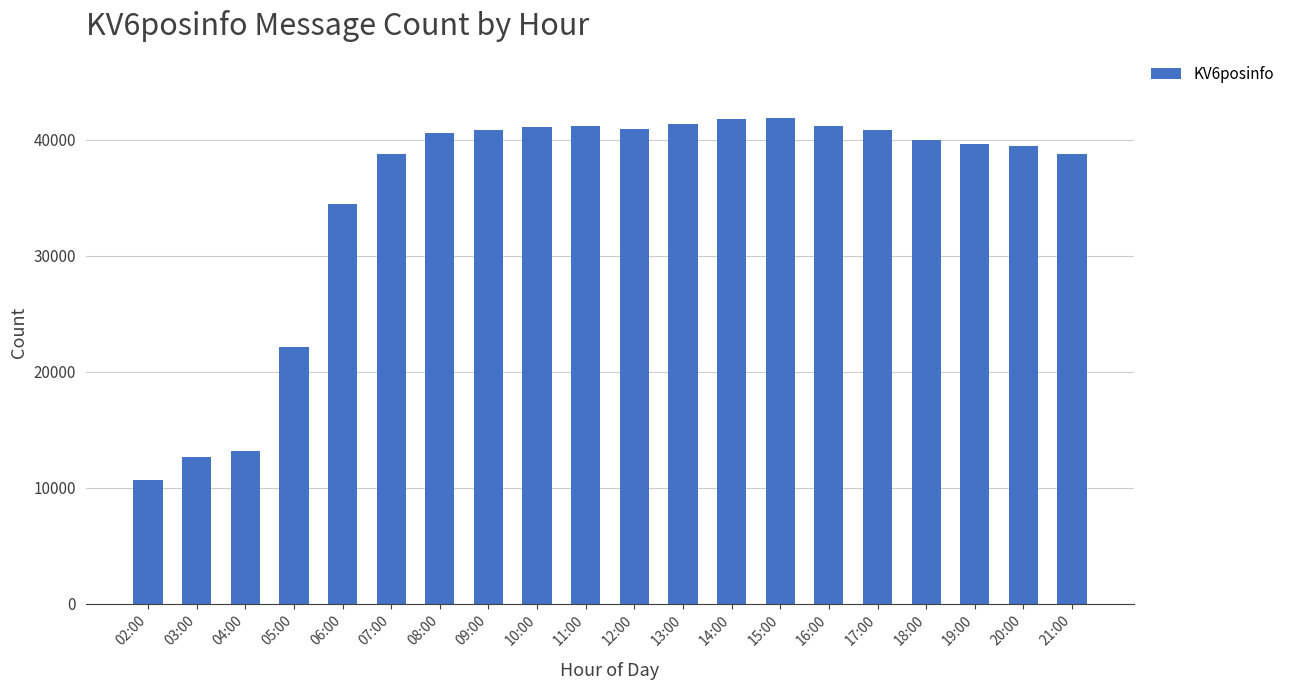

The value at 21:00 is 38755. True or false?

True